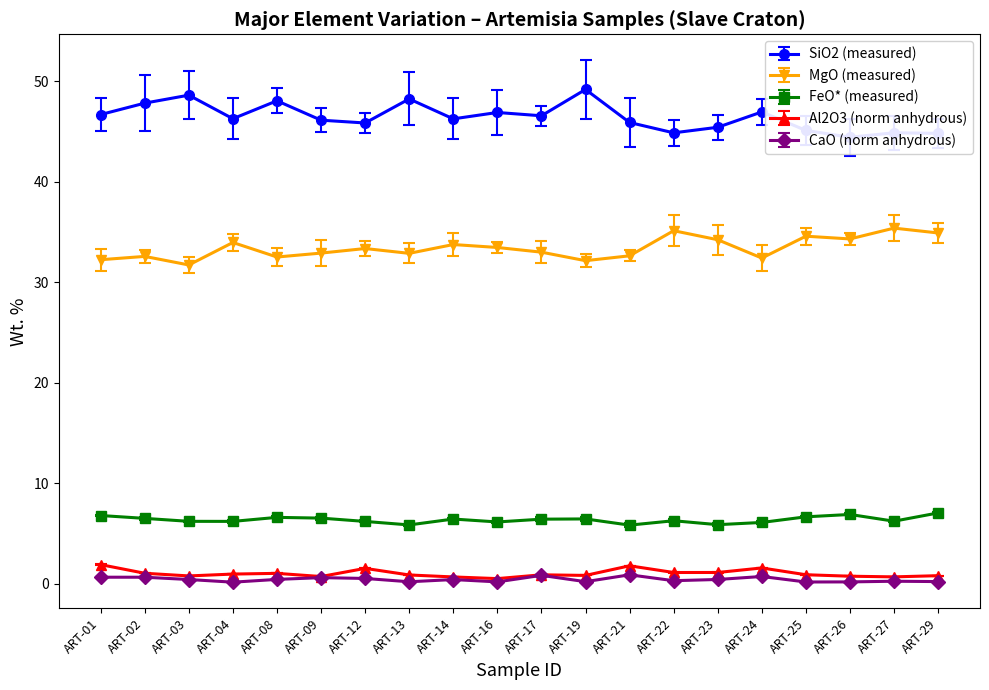

Between ART-01 and ART-29, which series saw the biggest shift?

MgO (measured)